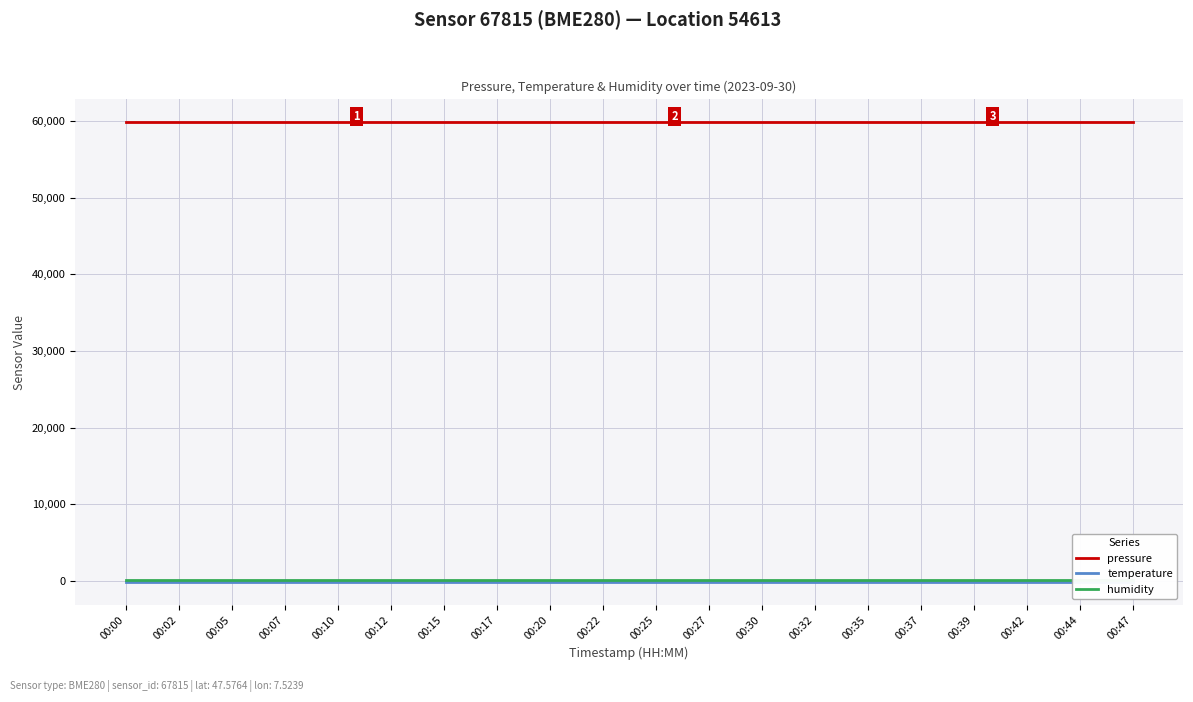

Count the number of data series in this chart.

3